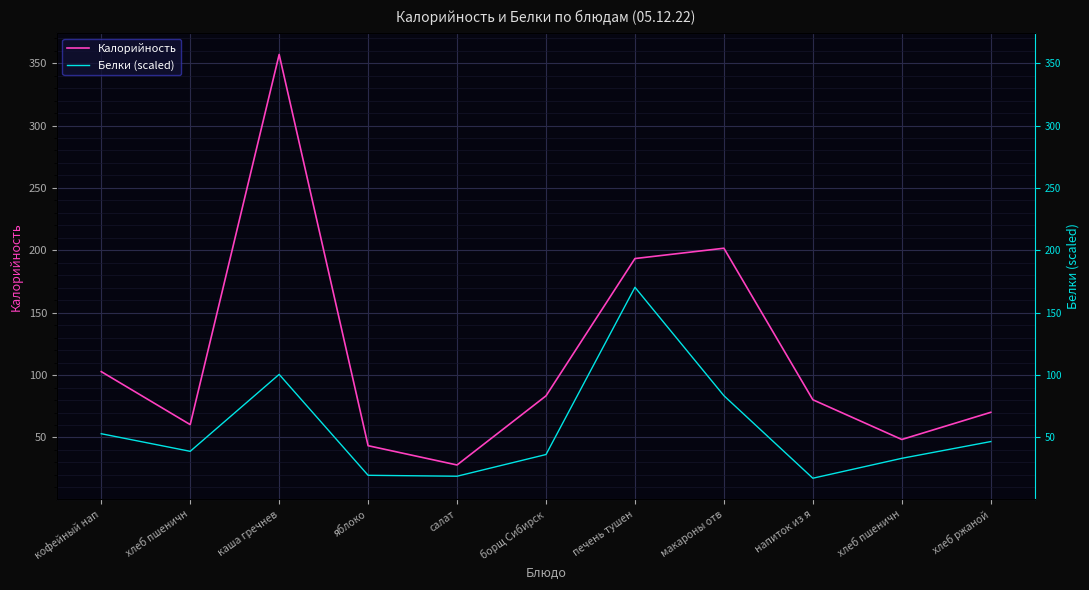

The value of Калорийность at борщ Сибирск is 19.9. True or false?

False